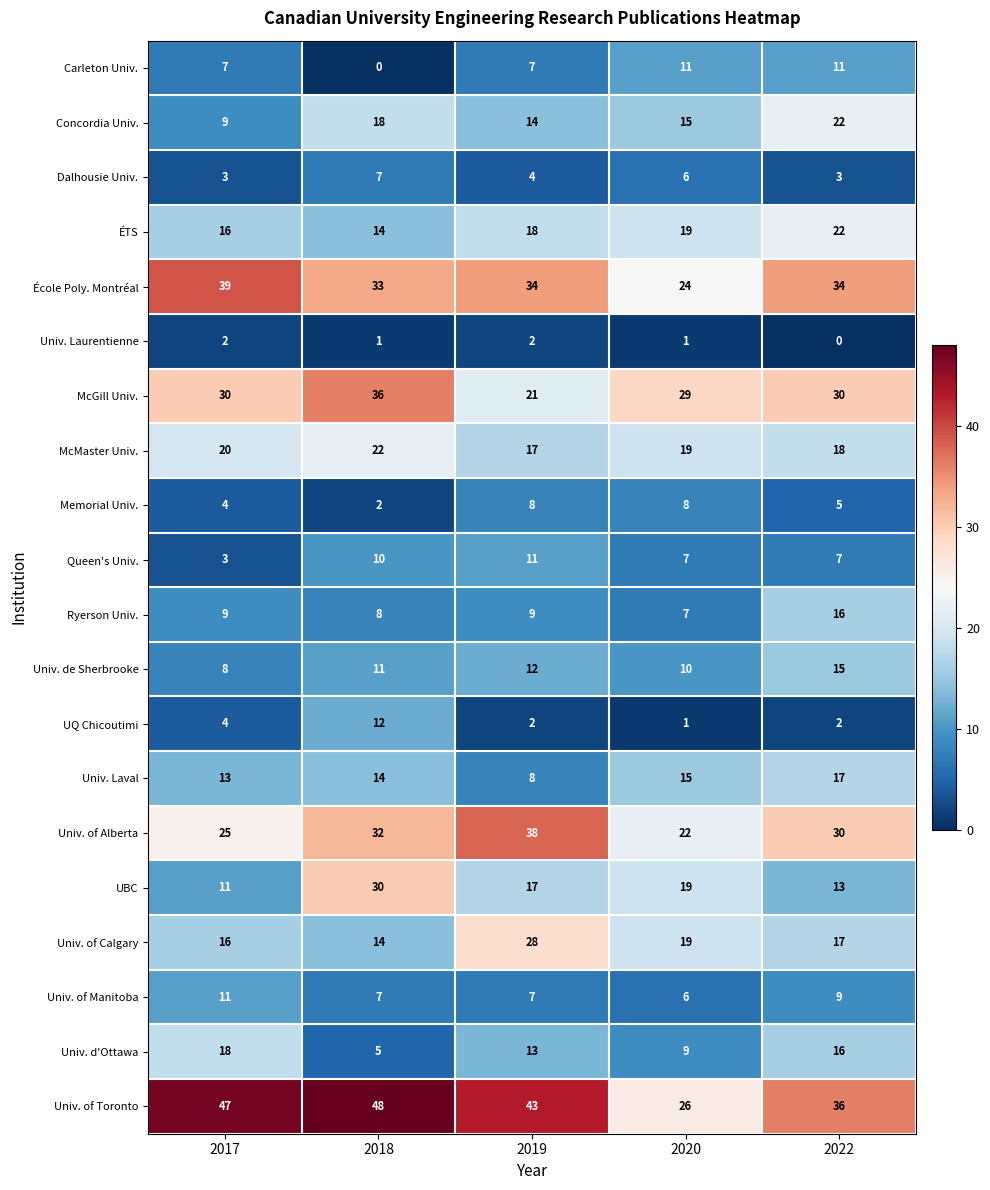

How many data points in Memorial Univ. are less than 5?

2